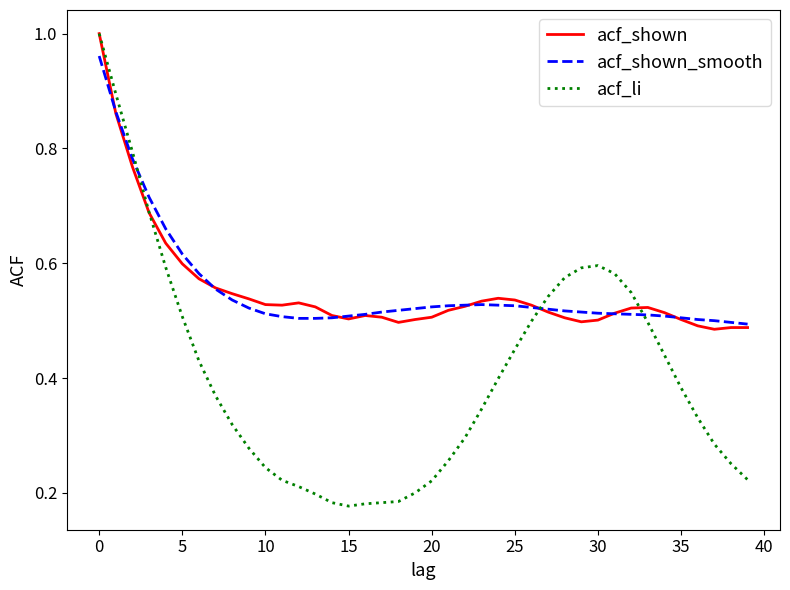

Count the acf_shown values in the range 0 to 1.

40